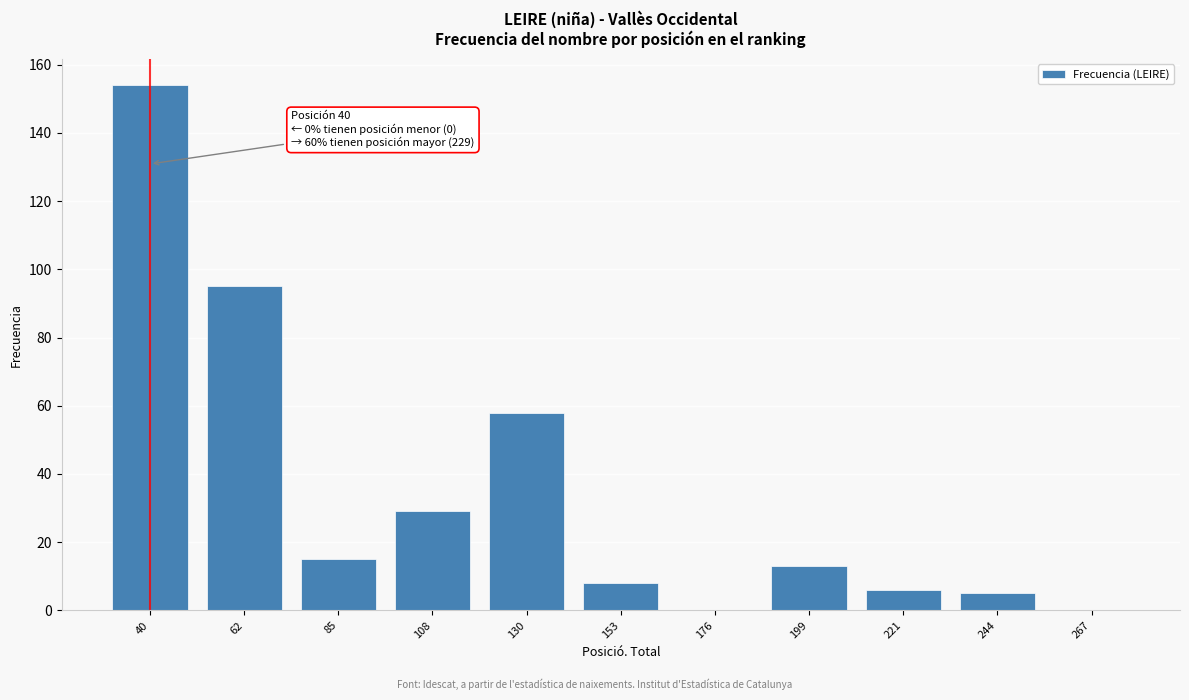

Reading left to right, extract all data points from this chart.

40=154	62=95	85=15	108=29	130=58	153=8	176=0	199=13	221=6	244=5	267=0